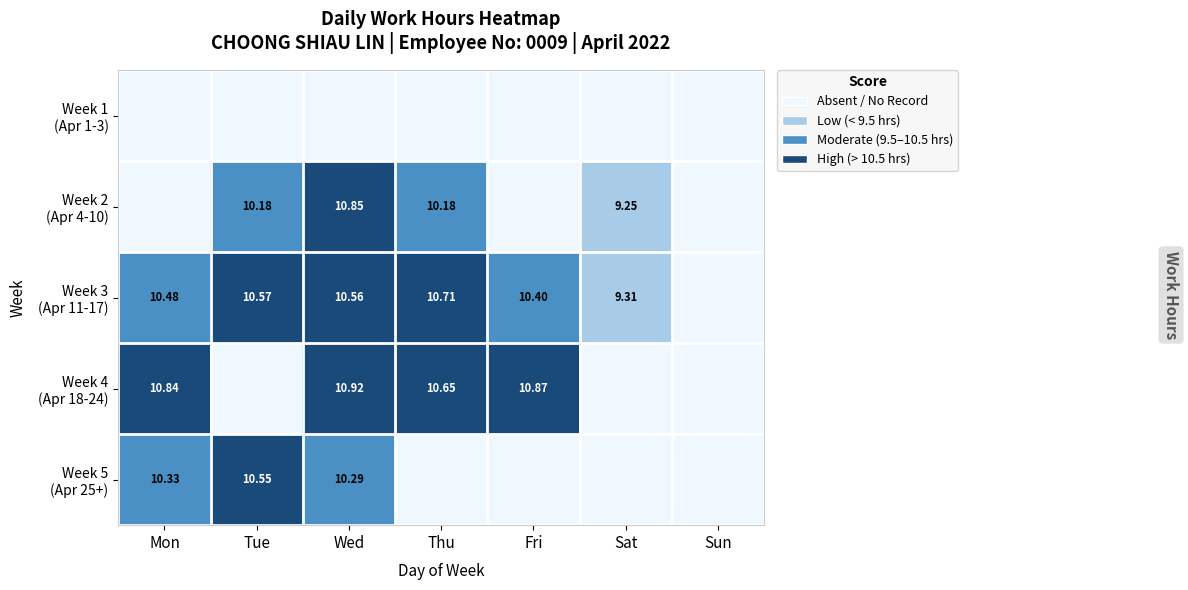

Is it true that Week 2 (Apr 4-10) equals 2 at Sun?

False